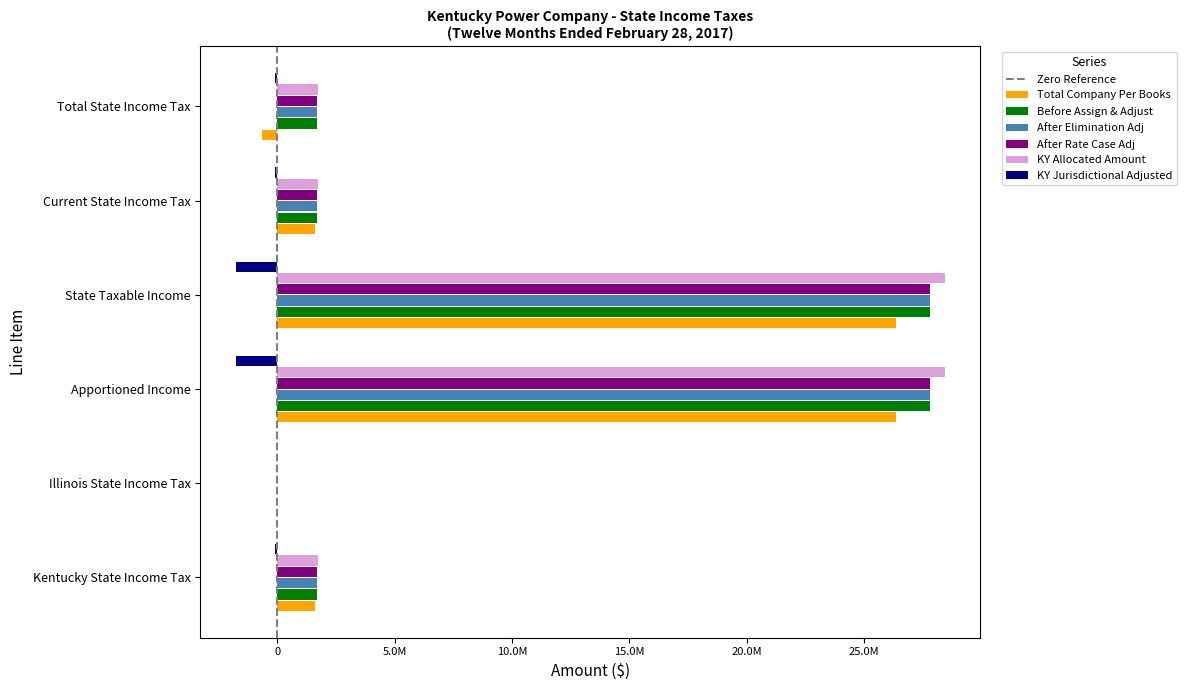

Rank the series at State Taxable Income from lowest to highest value.

KY Jurisdictional Adjusted, Total Company Per Books, Before Assign & Adjust, After Elimination Adj, After Rate Case Adj, KY Allocated Amount